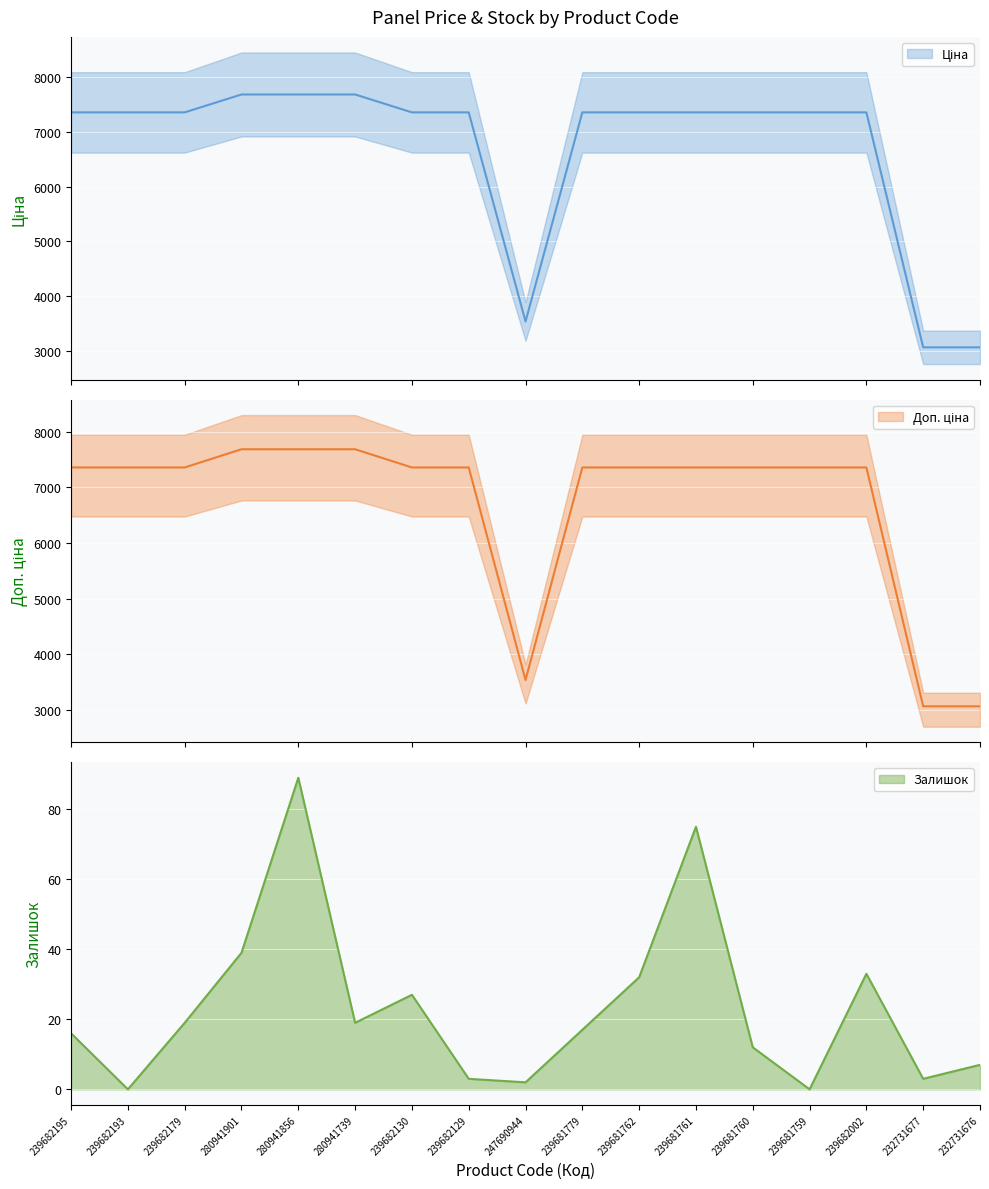

Which category has the lowest value across all series?

239682193